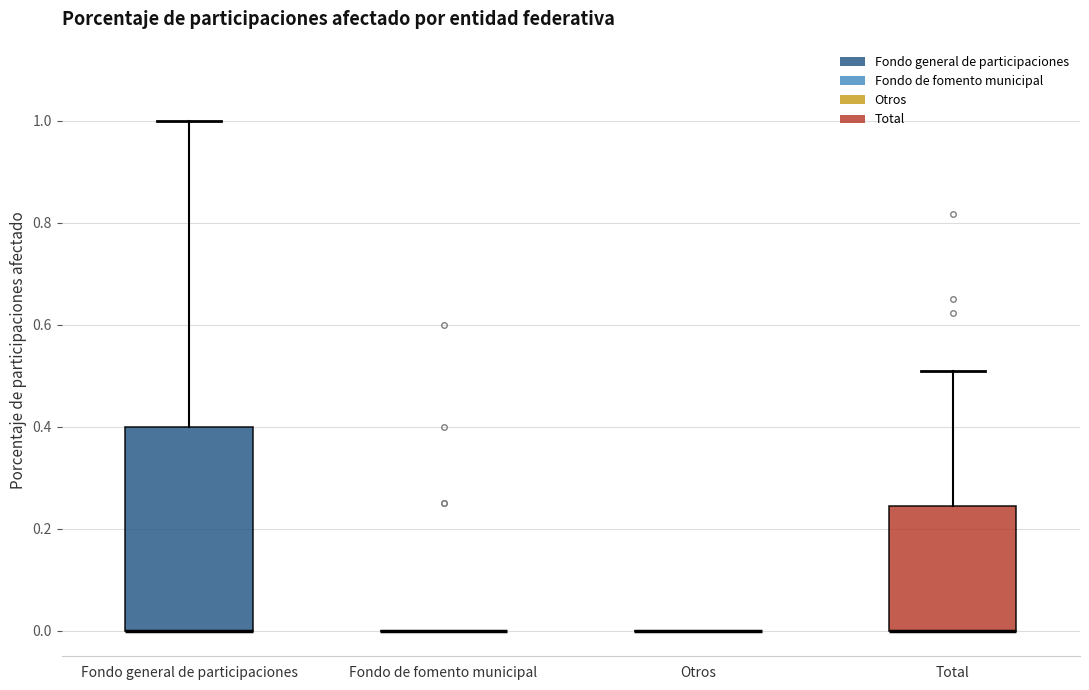

Where does the upper whisker of the box for Total end on the y-axis? The values are not printed on the chart, so give them approximately, as read against the axis.

0.50